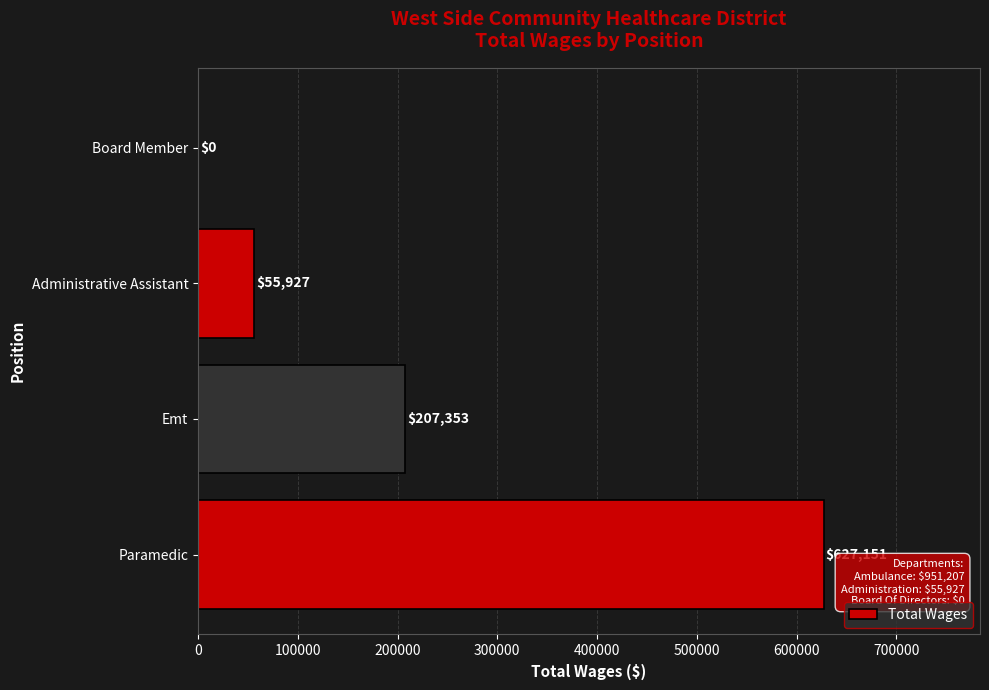

What is the approximate value at Administrative Assistant, to the nearest 50?

55950